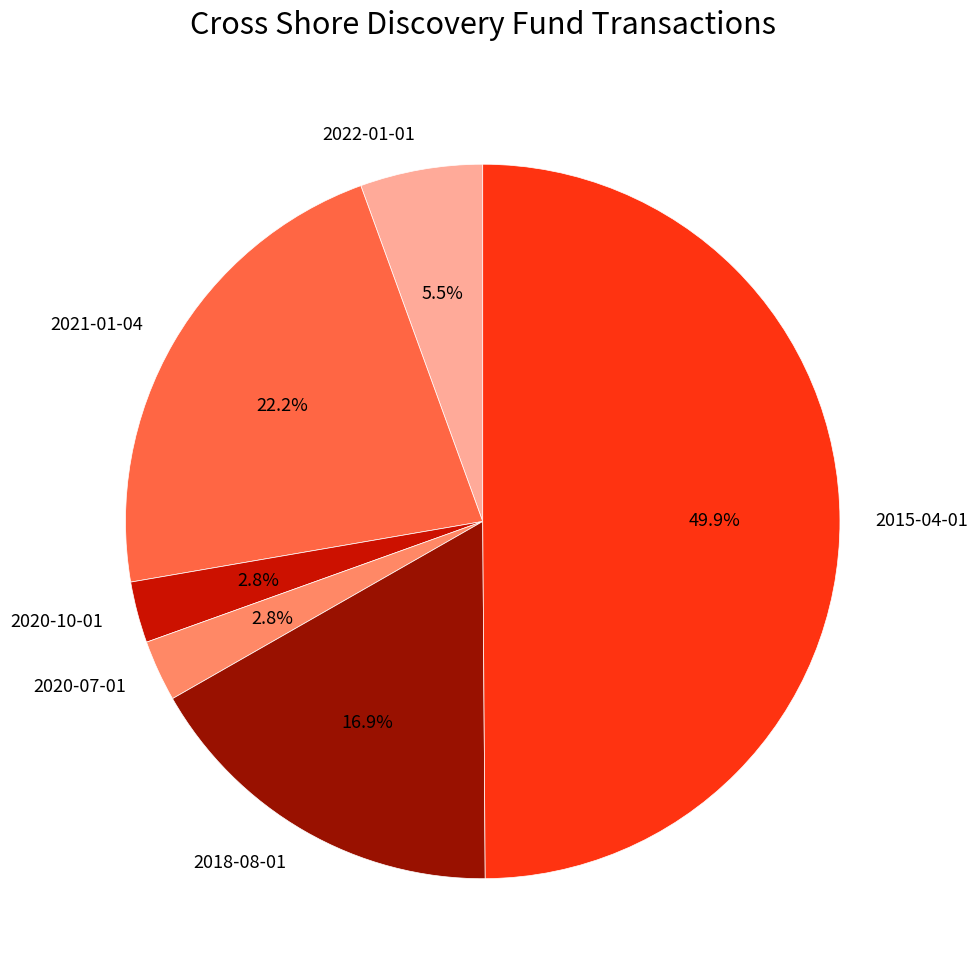

Which category has the biggest portion of the pie?

2015-04-01